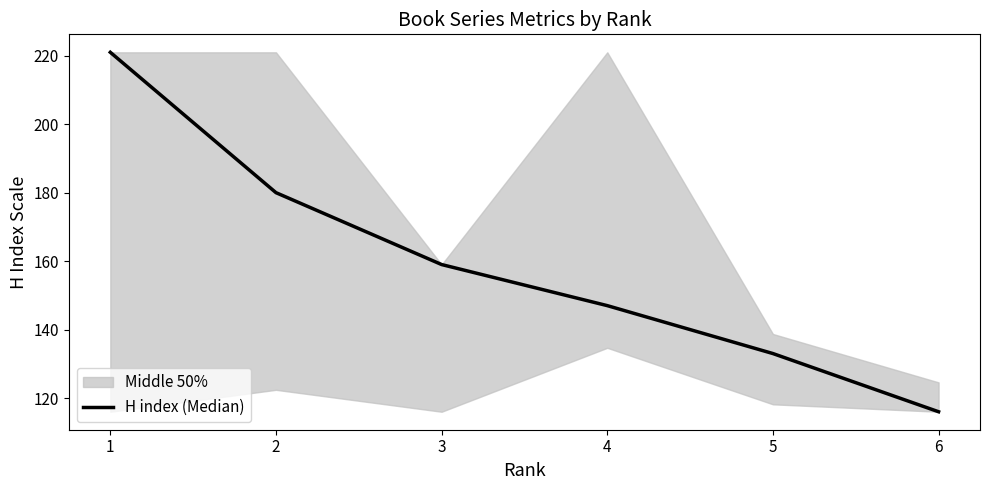

How many distinct data groups are displayed?

1